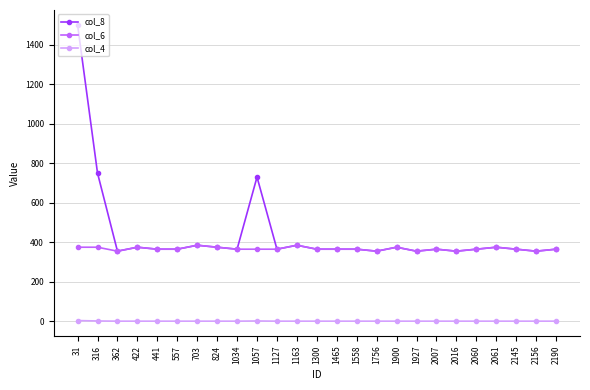

List the series in order of their overall mean, highest first.

col_8, col_6, col_4